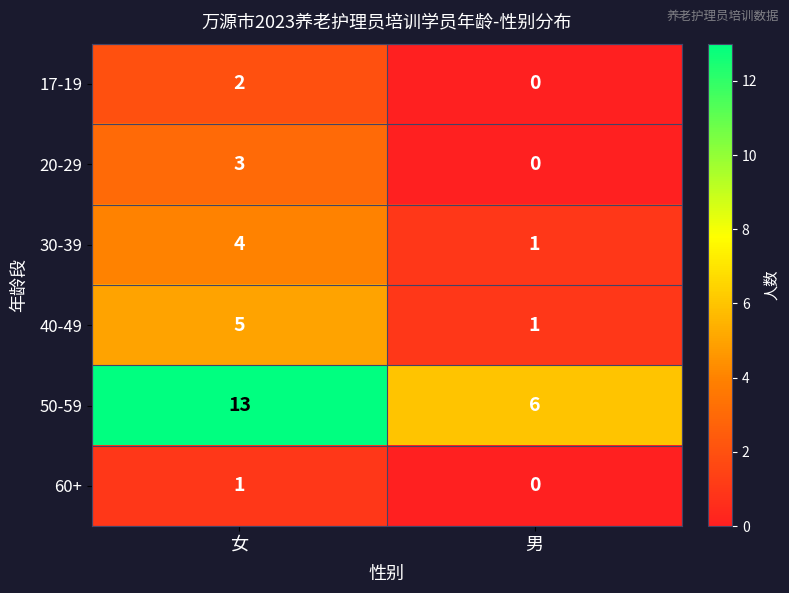

How many data points does each series have?

2